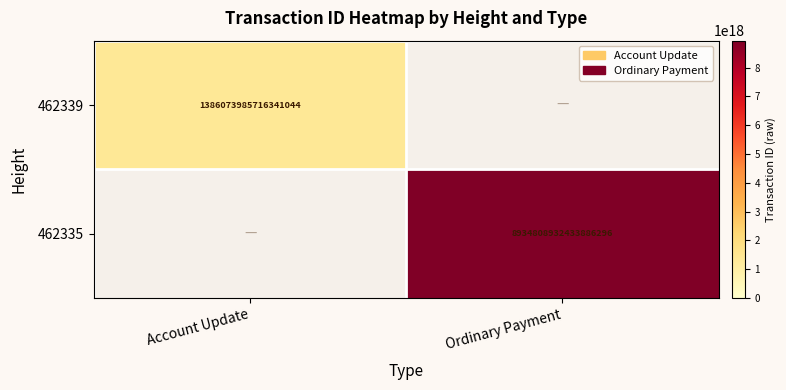

Is it true that 462339 equals 1856338975430826240 at Account Update?

False